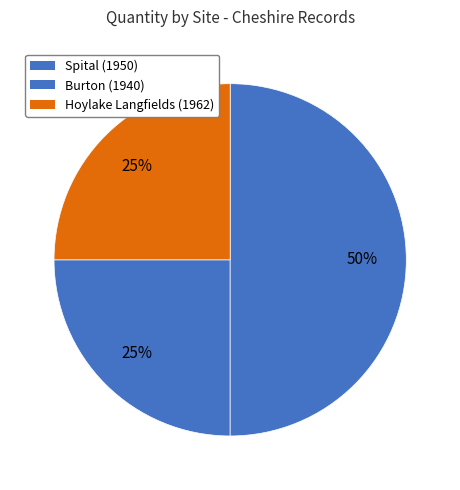

How many segments does this pie chart have?

3